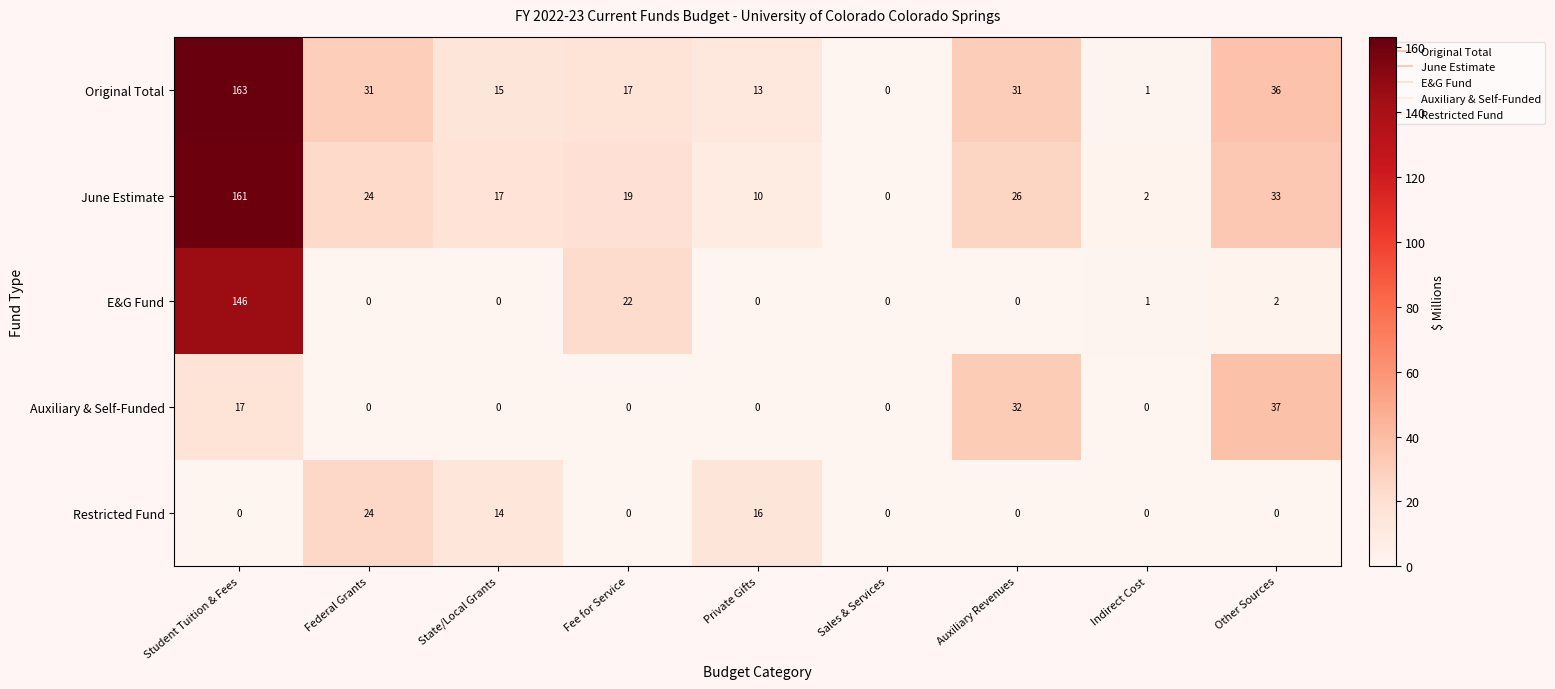

What is the average value of the Restricted Fund series?

6